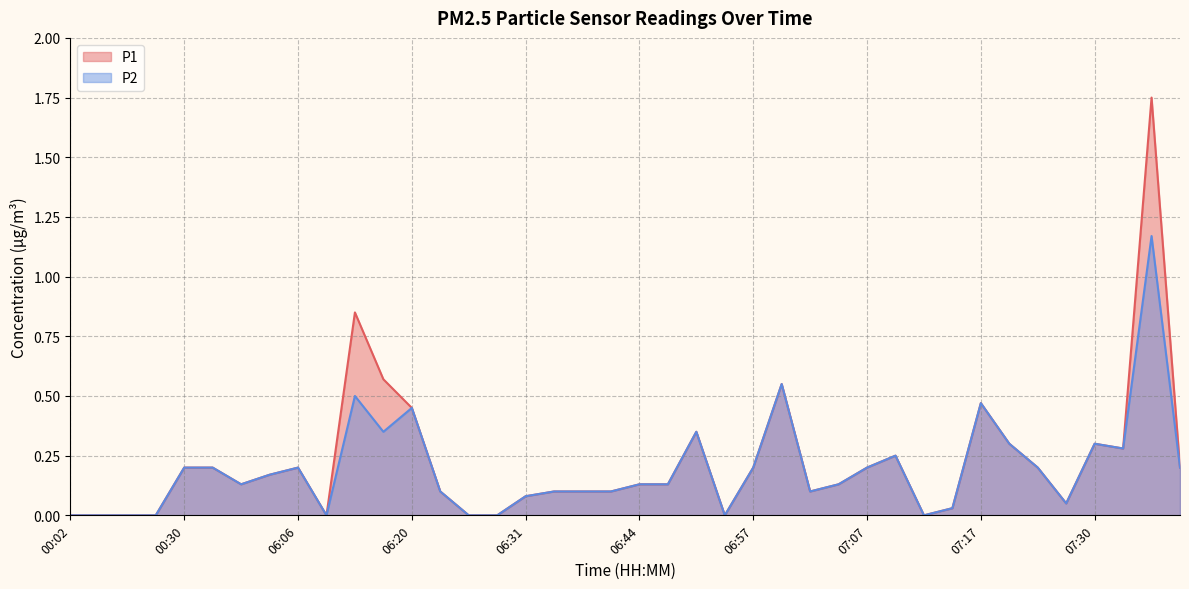

Reading left to right, list all the values displayed in this chart.

P1: 00:02=0.0	00:04=0.0	00:14=0.0	00:23=0.0	00:30=0.2	00:33=0.2	00:35=0.1	00:44=0.2	06:06=0.2	06:12=0.0	06:14=0.8	06:18=0.6	06:20=0.5	06:23=0.1	06:26=0.0	06:28=0.0	06:31=0.1	06:34=0.1	06:37=0.1	06:41=0.1	06:44=0.1	06:50=0.1	06:52=0.3	06:55=0.0	06:57=0.2	07:00=0.6	07:02=0.1	07:05=0.1	07:07=0.2	07:10=0.2	07:12=0.0	07:15=0.0	07:17=0.5	07:20=0.3	07:22=0.2	07:28=0.1	07:30=0.3	07:33=0.3	07:35=1.8	07:37=0.2
P2: 00:02=0.0	00:04=0.0	00:14=0.0	00:23=0.0	00:30=0.2	00:33=0.2	00:35=0.1	00:44=0.2	06:06=0.2	06:12=0.0	06:14=0.5	06:18=0.3	06:20=0.5	06:23=0.1	06:26=0.0	06:28=0.0	06:31=0.1	06:34=0.1	06:37=0.1	06:41=0.1	06:44=0.1	06:50=0.1	06:52=0.3	06:55=0.0	06:57=0.2	07:00=0.6	07:02=0.1	07:05=0.1	07:07=0.2	07:10=0.2	07:12=0.0	07:15=0.0	07:17=0.5	07:20=0.3	07:22=0.2	07:28=0.1	07:30=0.3	07:33=0.3	07:35=1.2	07:37=0.2